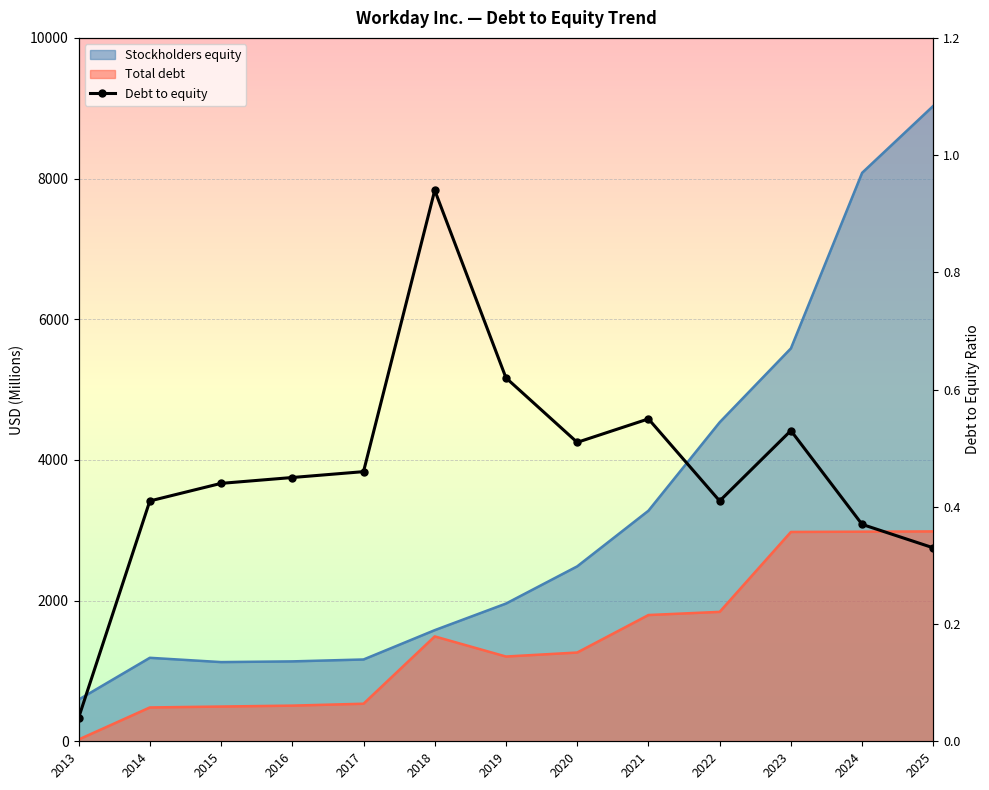

What is the change in value from 2016 to 2021?

+0.1